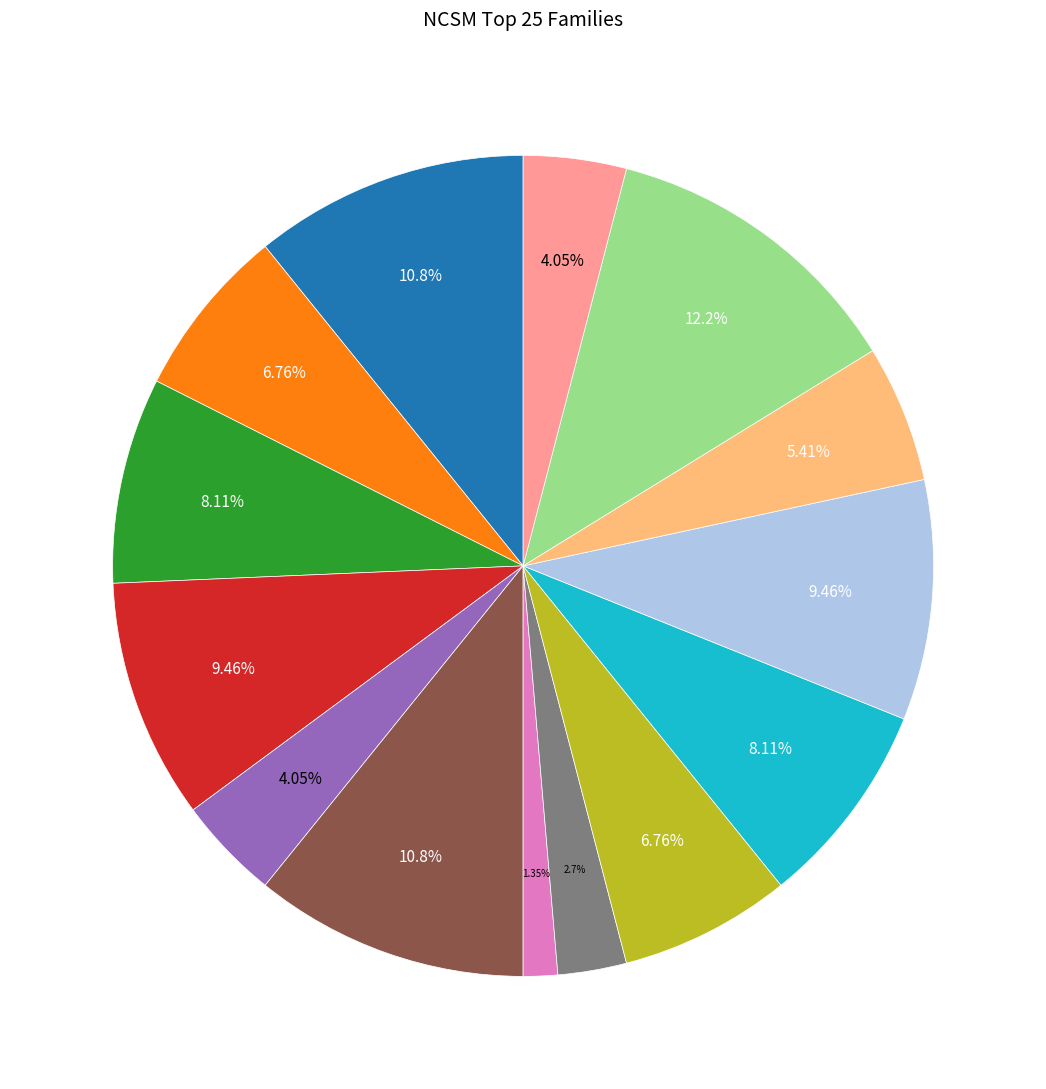

To the nearest percent, what is the difference between the largest and smallest slice percentages?

11%